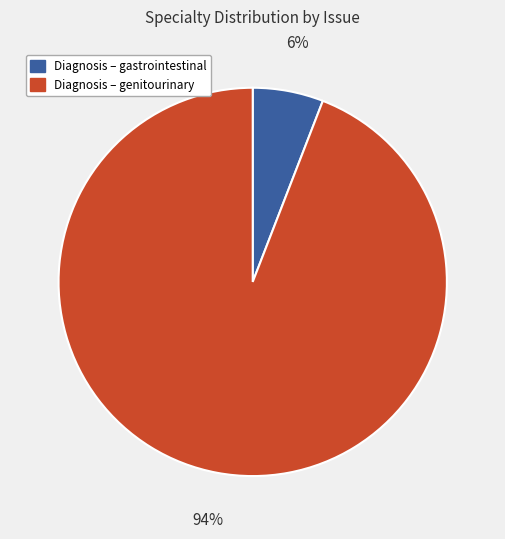

To the nearest percent, what is the average slice percentage?

50%